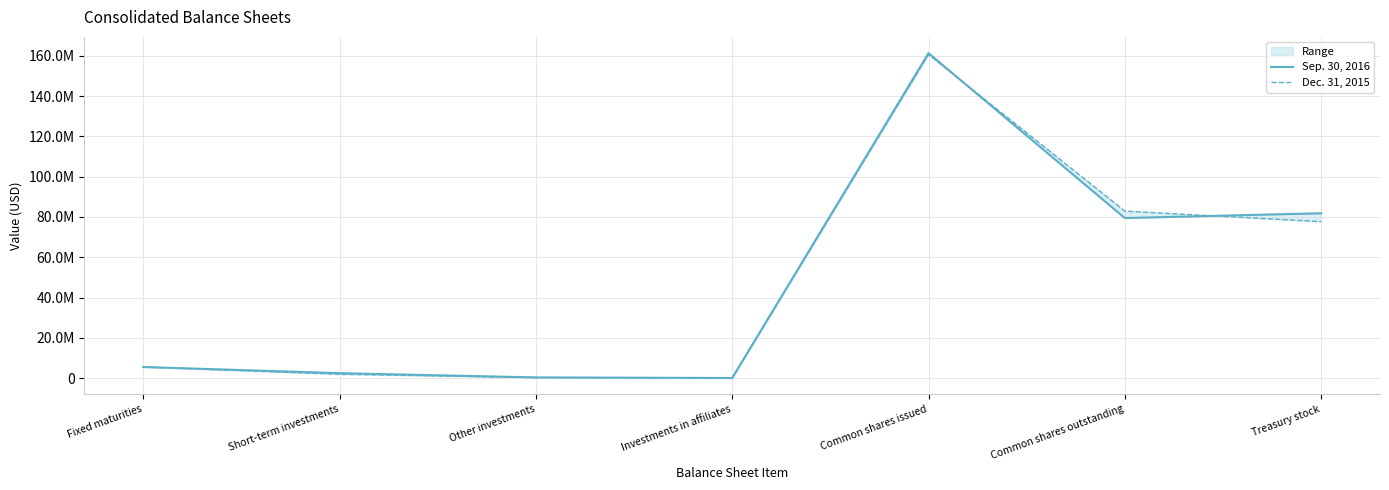

Rank the series by their average value, from highest to lowest.

Sep. 30, 2016, Dec. 31, 2015